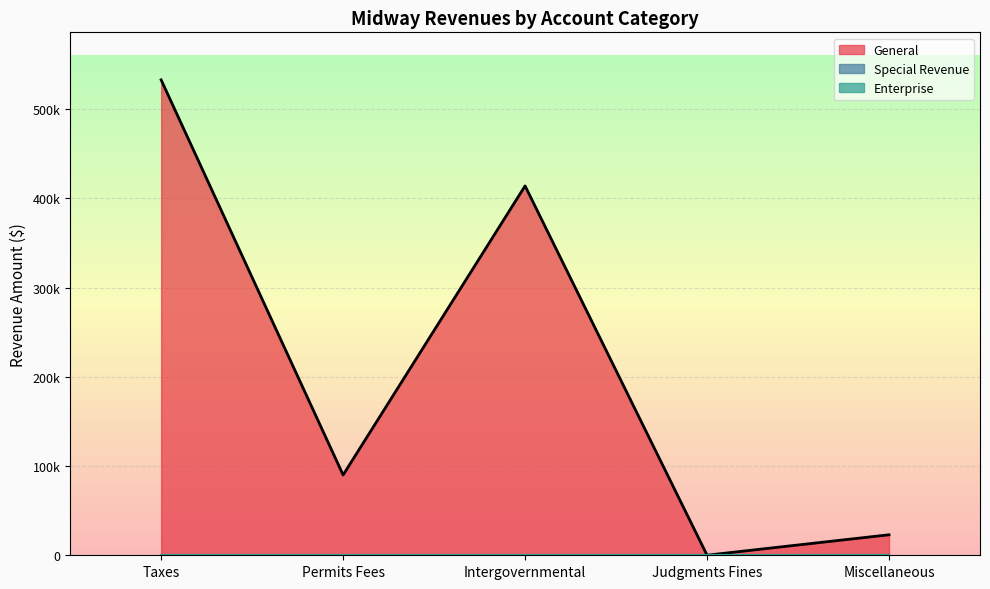

What is the sum of the General values at Intergovernmental and Judgments Fines?

414106